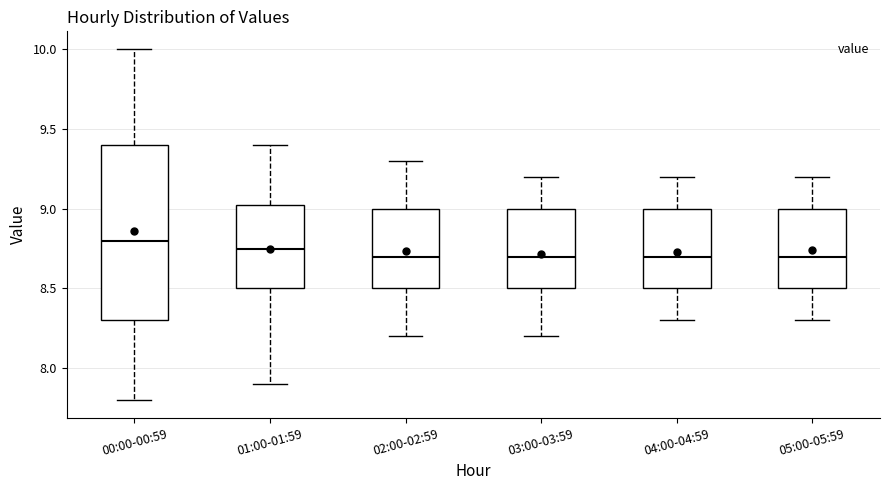

Which box is the tallest, from its lower edge to its upper edge?

00:00-00:59